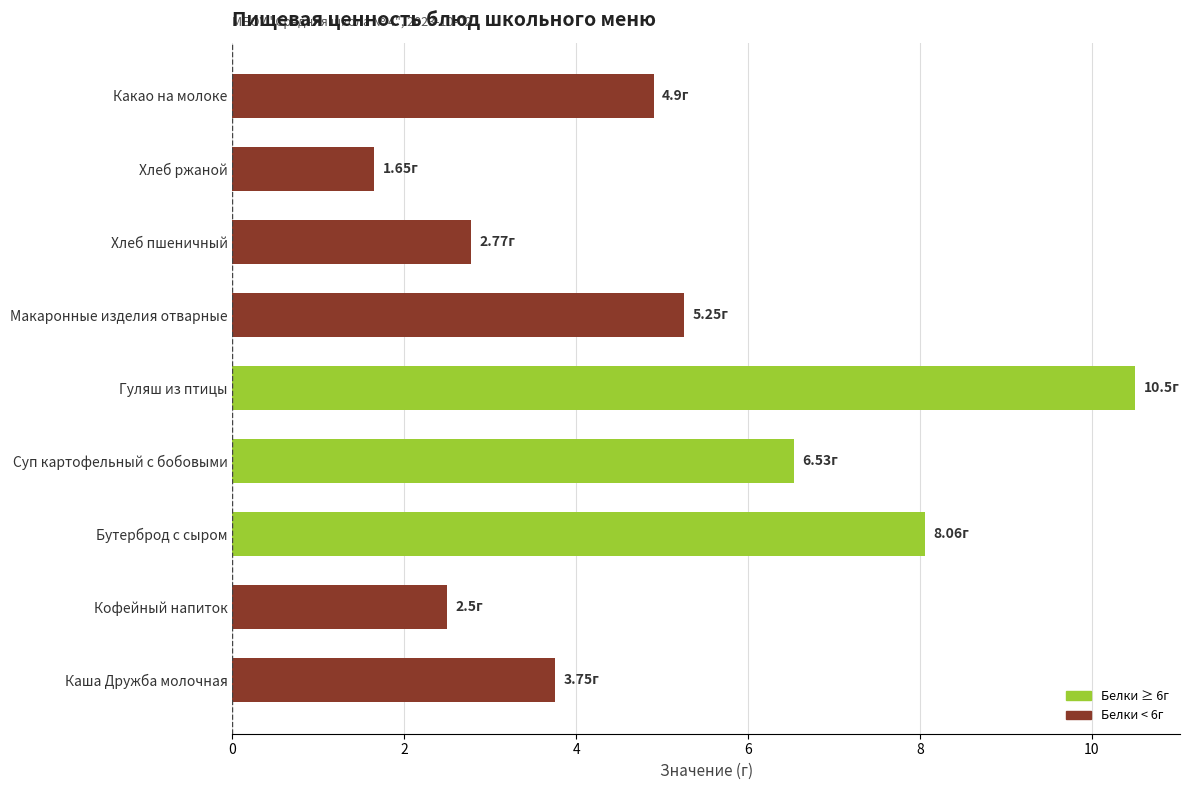

List the labels in order of value, largest first.

Гуляш из птицы, Бутерброд с сыром, Суп картофельный с бобовыми, Макаронные изделия отварные, Какао на молоке, Каша Дружба молочная, Хлеб пшеничный, Кофейный напиток, Хлеб ржаной